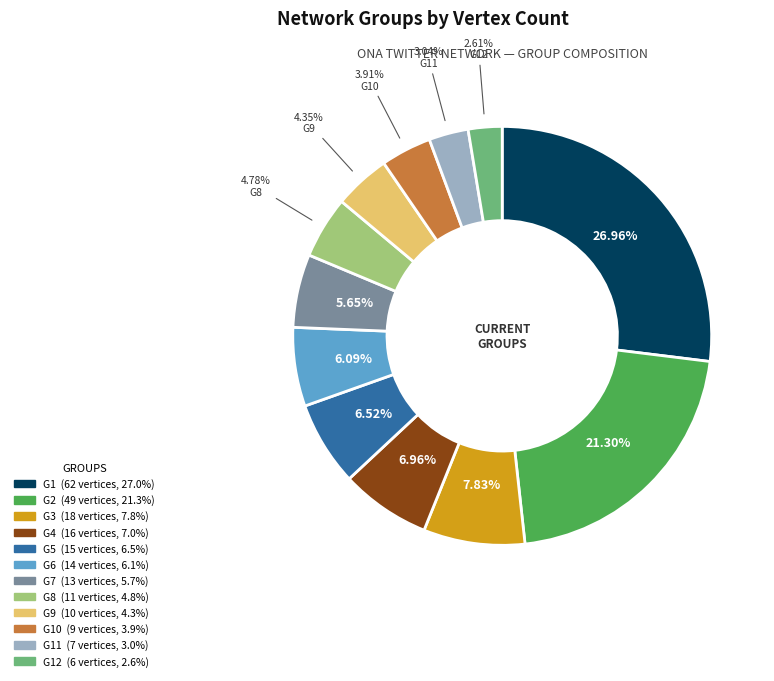

Does any single category account for the majority?

No